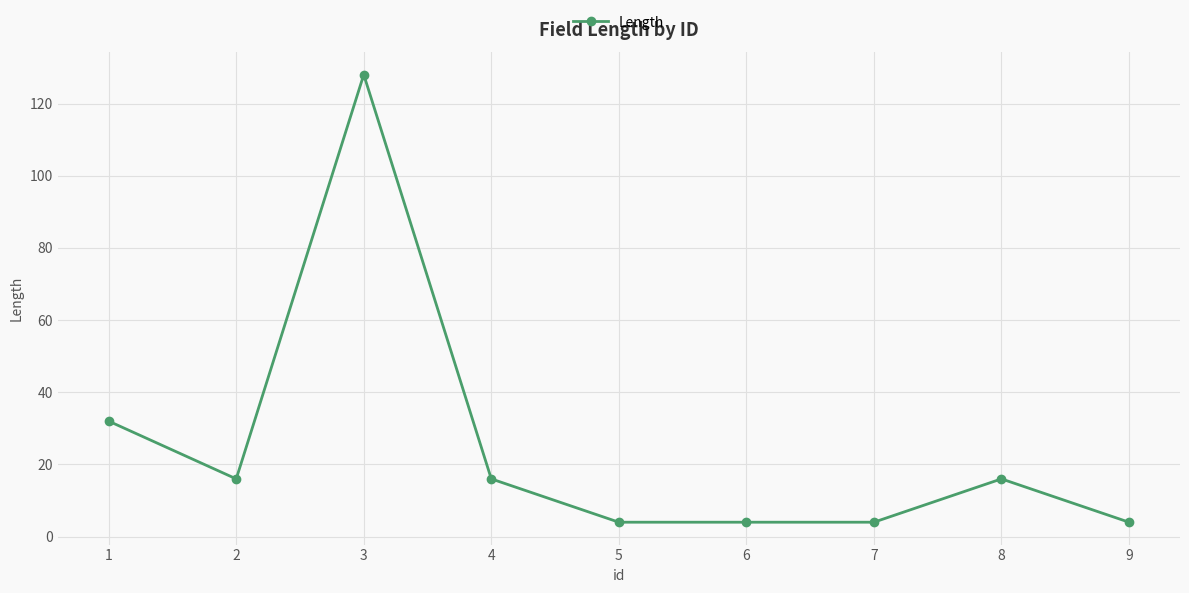

Approximately how many times larger is the value at 6 compared to 9?

1.0